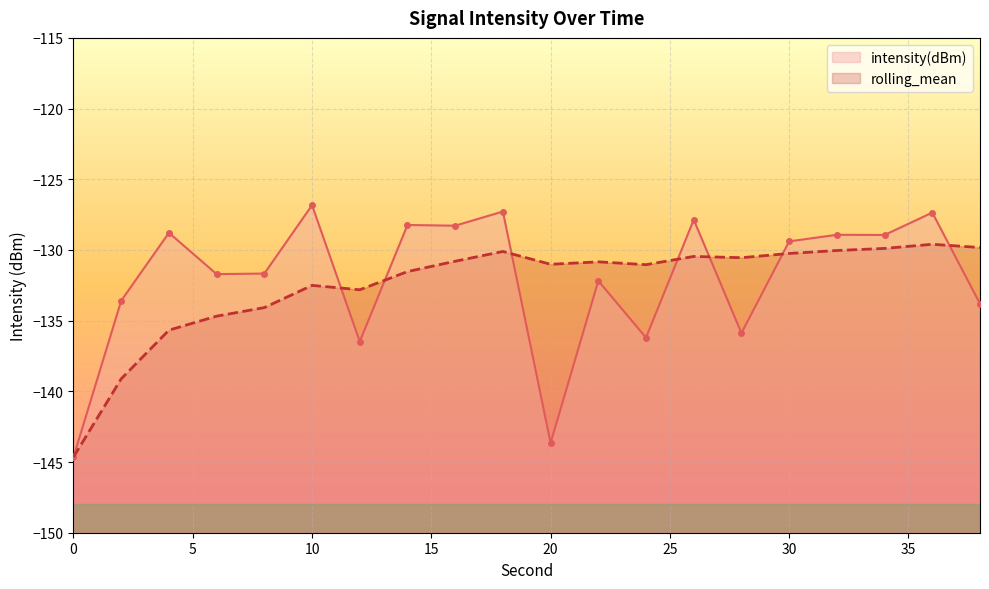

At which category does intensity(dBm) reach its first local peak?

4